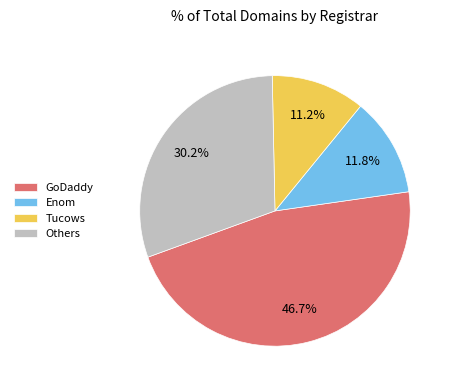

Is GoDaddy the majority of the pie?

No